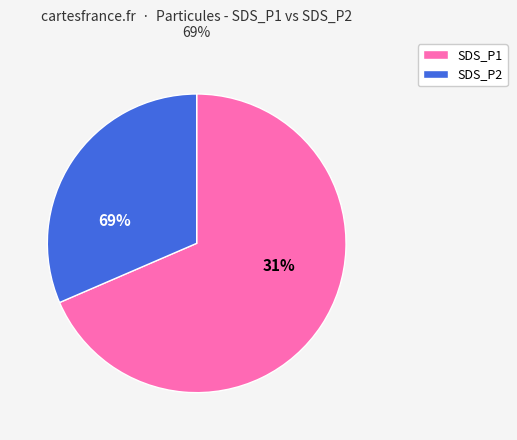

Does 20037 represent more than half of the total?

No